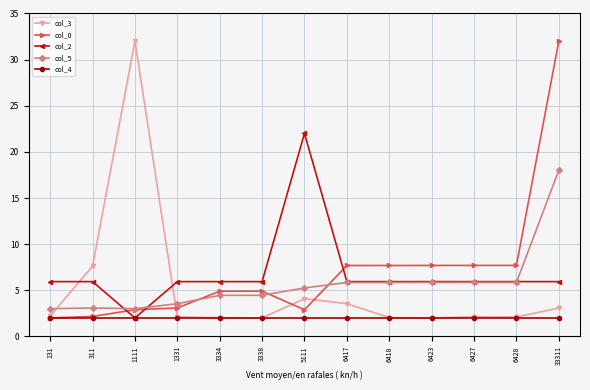

After their last crossing, which series has the higher values: col_2 or col_3?

col_2